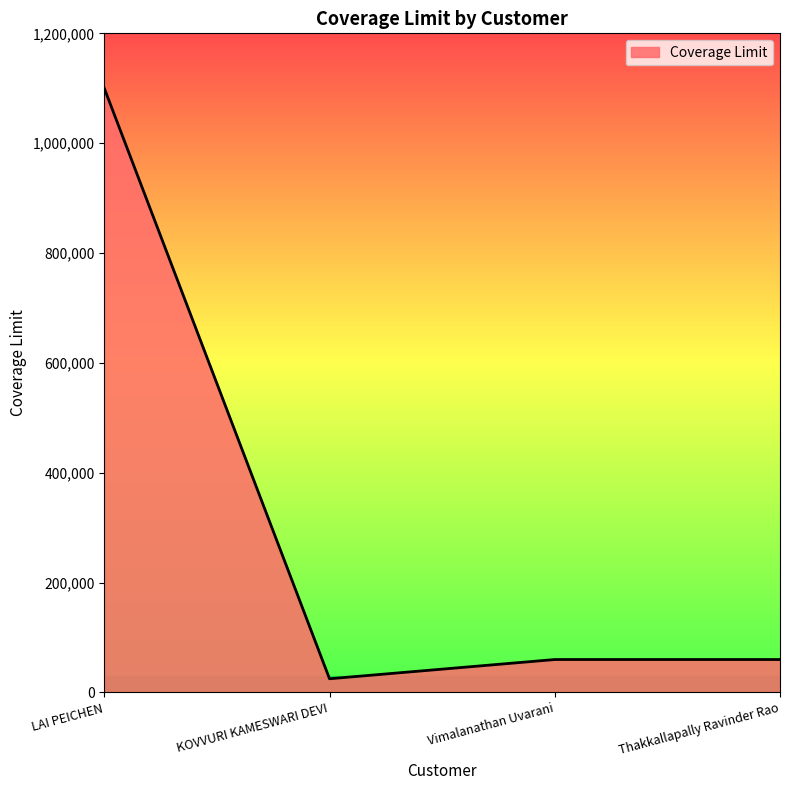

Does the chart have visible grid lines?

No